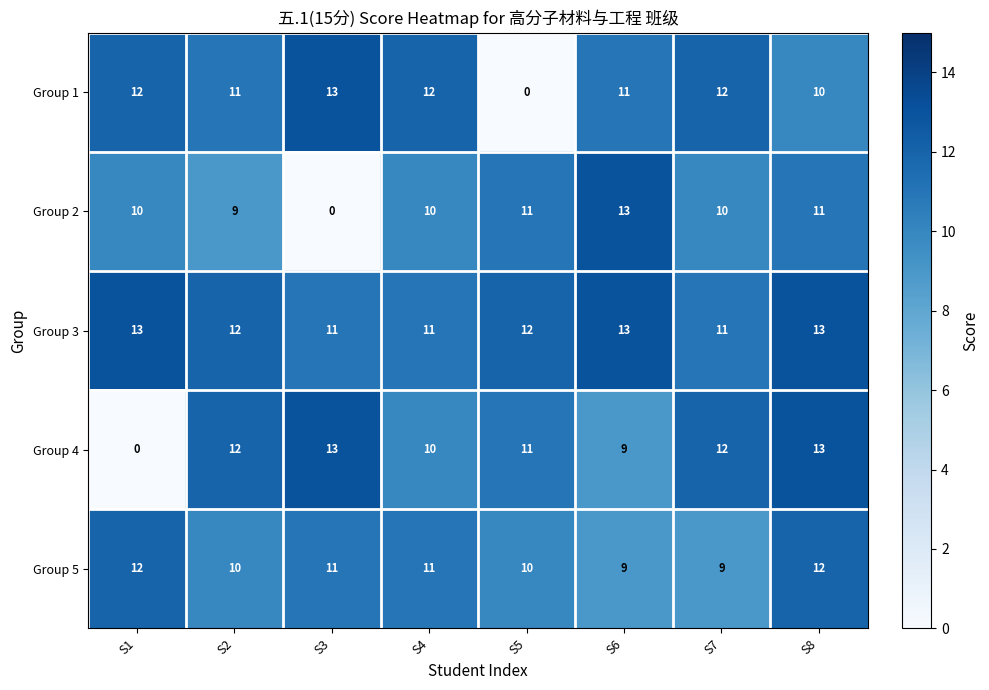

Between S6 and S8, which series saw the biggest shift?

Group 4